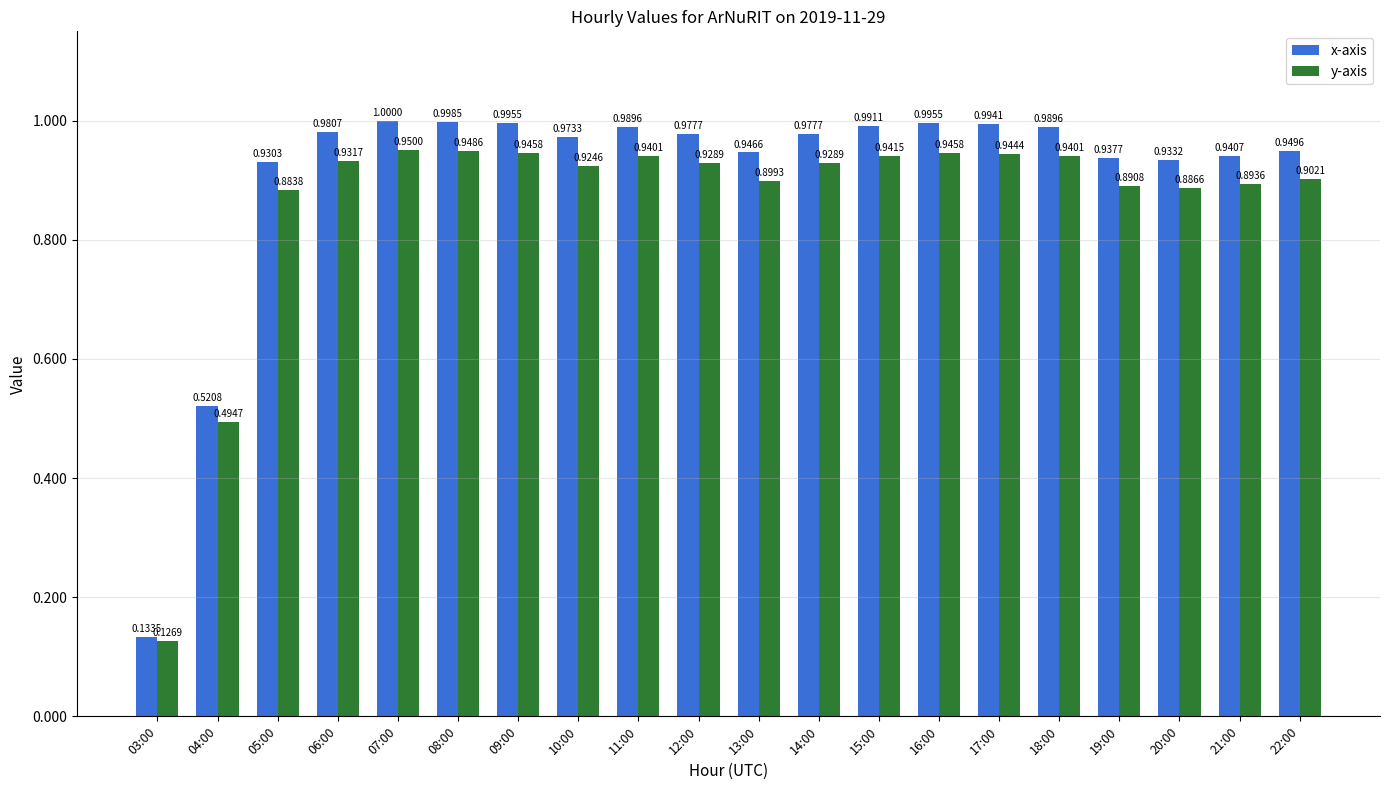

Is it true that y-axis equals 1.4 at 10:00?

False